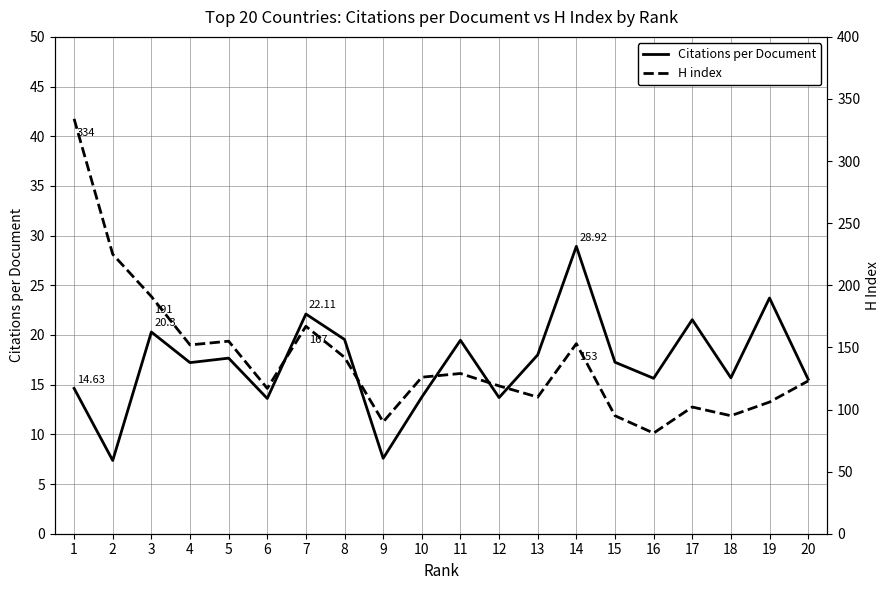

Is the value of H index at 16 greater than the value of Citations per Document at 1?

Yes